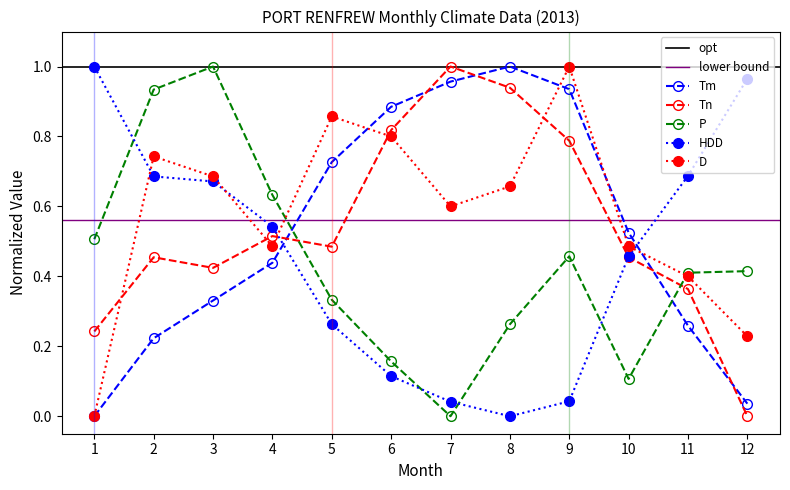

True or false: HDD and P cross at least once.

True